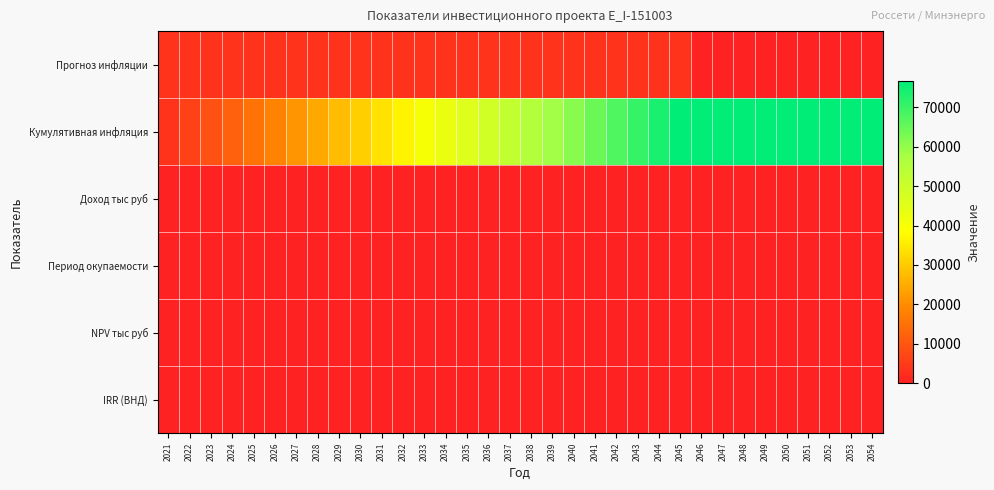

Reading left to right, transcribe all the data shown in this chart.

Прогноз инфляции: 2021=3067.4	2022=3067.4	2023=3067.4	2024=3067.4	2025=3067.4	2026=3067.4	2027=3067.4	2028=3067.4	2029=3067.4	2030=3067.4	2031=3067.4	2032=3067.4	2033=3067.4	2034=3067.4	2035=3067.4	2036=3067.4	2037=3067.4	2038=3067.4	2039=3067.4	2040=3067.4	2041=3067.4	2042=3067.4	2043=3067.4	2044=3067.4	2045=3067.4	2046=0.0	2047=0.0	2048=0.0	2049=0.0	2050=0.0	2051=0.0	2052=0.0	2053=0.0	2054=0.0
Кумулятивная инфляция: 2021=3067.4	2022=6134.8	2023=9202.2	2024=12269.6	2025=15337.0	2026=18404.5	2027=21471.9	2028=24539.3	2029=27606.7	2030=30674.1	2031=33741.5	2032=36808.9	2033=39876.3	2034=42943.7	2035=46011.1	2036=49078.6	2037=52146.0	2038=55213.4	2039=58280.8	2040=61348.2	2041=64415.6	2042=67483.0	2043=70550.4	2044=73617.8	2045=76685.2	2046=76685.2	2047=76685.2	2048=76685.2	2049=76685.2	2050=76685.2	2051=76685.2	2052=76685.2	2053=76685.2	2054=76685.2
Доход тыс руб: 2021=0.0	2022=0.0	2023=0.0	2024=0.0	2025=0.0	2026=0.0	2027=0.0	2028=0.0	2029=0.0	2030=0.0	2031=0.0	2032=0.0	2033=0.0	2034=0.0	2035=0.0	2036=0.0	2037=0.0	2038=0.0	2039=0.0	2040=0.0	2041=0.0	2042=0.0	2043=0.0	2044=0.0	2045=0.0	2046=0.0	2047=0.0	2048=0.0	2049=0.0	2050=0.0	2051=0.0	2052=0.0	2053=0.0	2054=0.0
Период окупаемости: 2021=0.0	2022=0.0	2023=0.0	2024=0.0	2025=0.0	2026=0.0	2027=0.0	2028=0.0	2029=0.0	2030=0.0	2031=0.0	2032=0.0	2033=0.0	2034=0.0	2035=0.0	2036=0.0	2037=0.0	2038=0.0	2039=0.0	2040=0.0	2041=0.0	2042=0.0	2043=0.0	2044=0.0	2045=0.0	2046=0.0	2047=0.0	2048=0.0	2049=0.0	2050=0.0	2051=0.0	2052=0.0	2053=0.0	2054=0.0
NPV тыс руб: 2021=0.0	2022=0.0	2023=0.0	2024=0.0	2025=0.0	2026=0.0	2027=0.0	2028=0.0	2029=0.0	2030=0.0	2031=0.0	2032=0.0	2033=0.0	2034=0.0	2035=0.0	2036=0.0	2037=0.0	2038=0.0	2039=0.0	2040=0.0	2041=0.0	2042=0.0	2043=0.0	2044=0.0	2045=0.0	2046=0.0	2047=0.0	2048=0.0	2049=0.0	2050=0.0	2051=0.0	2052=0.0	2053=0.0	2054=0.0
IRR (ВНД): 2021=0.0	2022=0.0	2023=0.0	2024=0.0	2025=0.0	2026=0.0	2027=0.0	2028=0.0	2029=0.0	2030=0.0	2031=0.0	2032=0.0	2033=0.0	2034=0.0	2035=0.0	2036=0.0	2037=0.0	2038=0.0	2039=0.0	2040=0.0	2041=0.0	2042=0.0	2043=0.0	2044=0.0	2045=0.0	2046=0.0	2047=0.0	2048=0.0	2049=0.0	2050=0.0	2051=0.0	2052=0.0	2053=0.0	2054=0.0